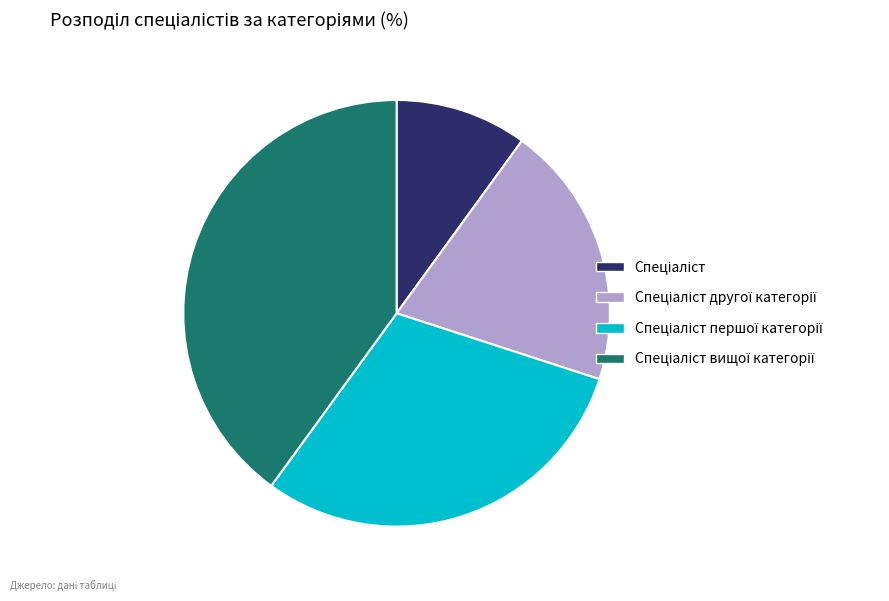

Does any single category account for the majority?

No